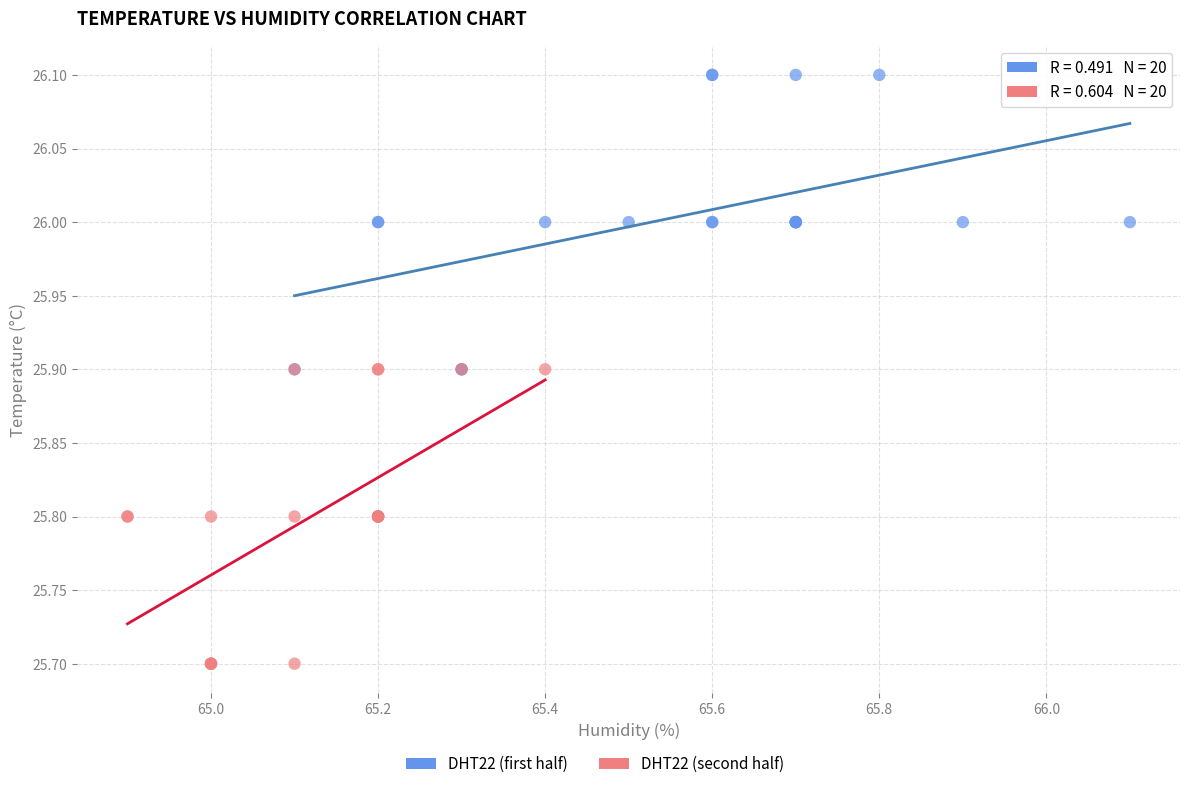

Which series contains the highest Y value?

DHT22 (first half)